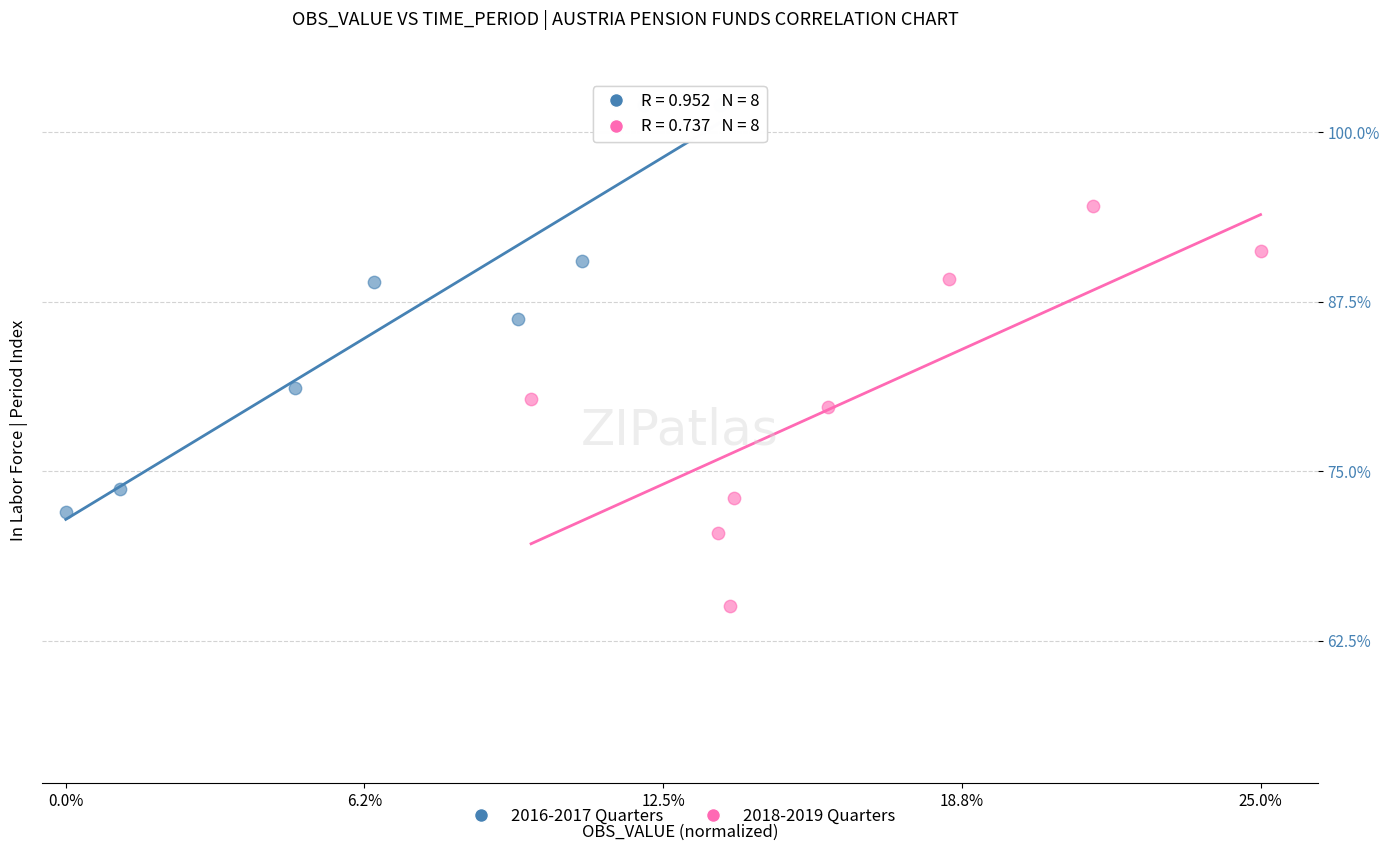

Which series contains the lowest Y value?

2018-2019 Quarters